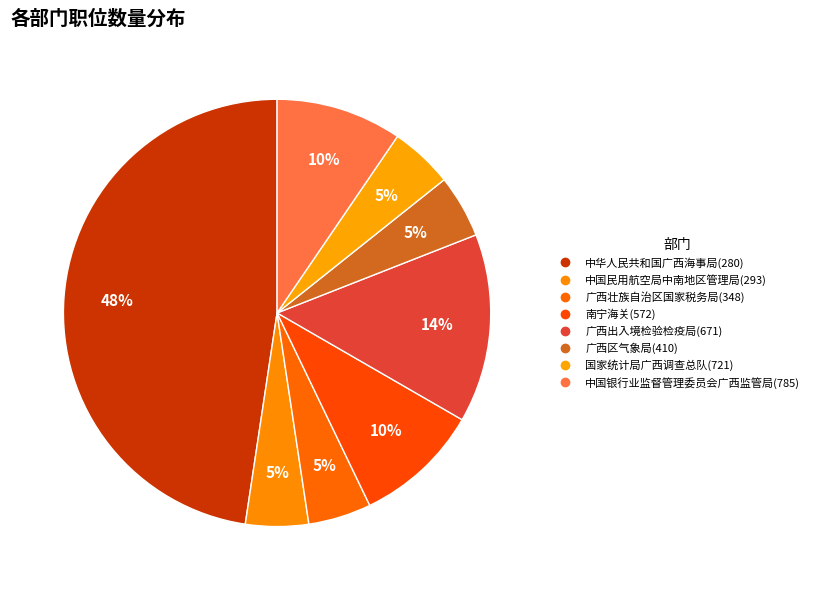

Is 中华人民共和国广西海事局(280) the majority of the pie?

No